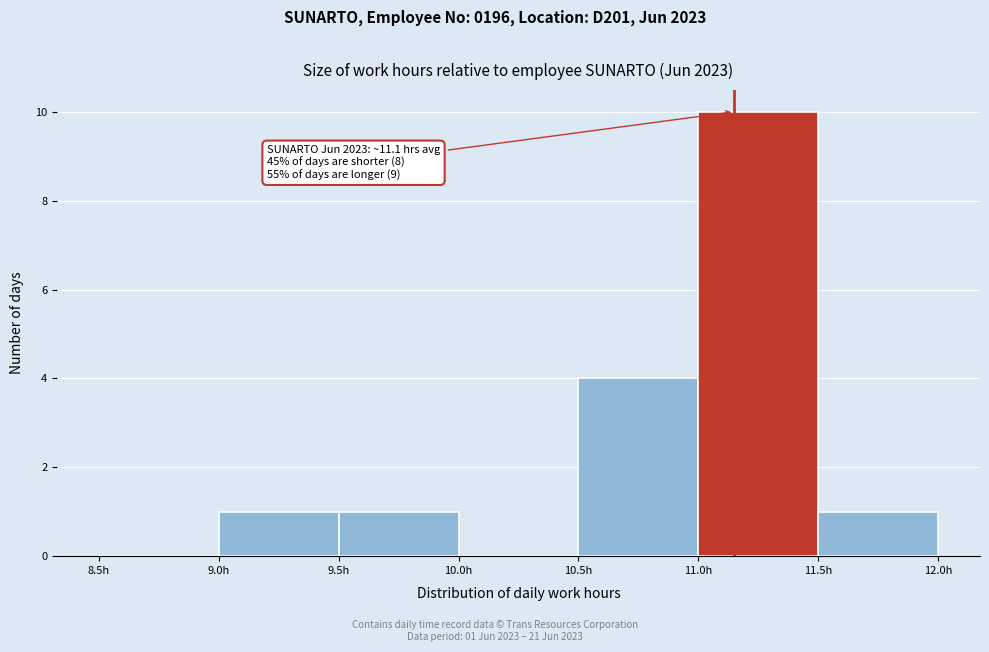

Over which range of the x-axis is the bar tallest?

11.0 to 11.5